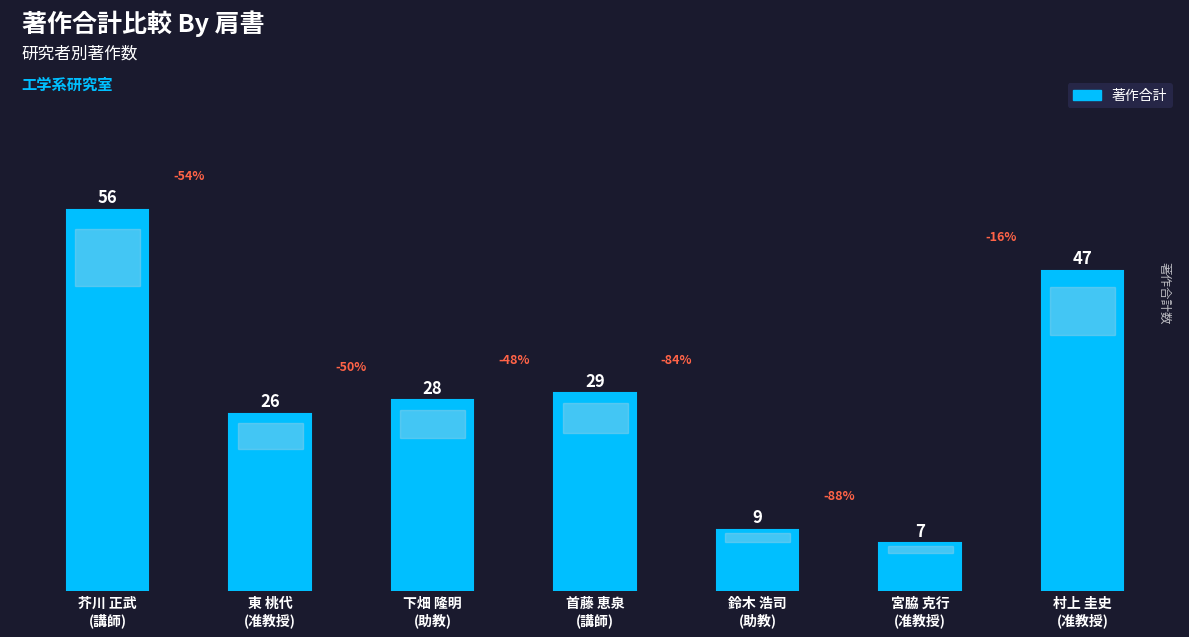

Is it true that the value at 東 桃代
(准教授) is 26?

True